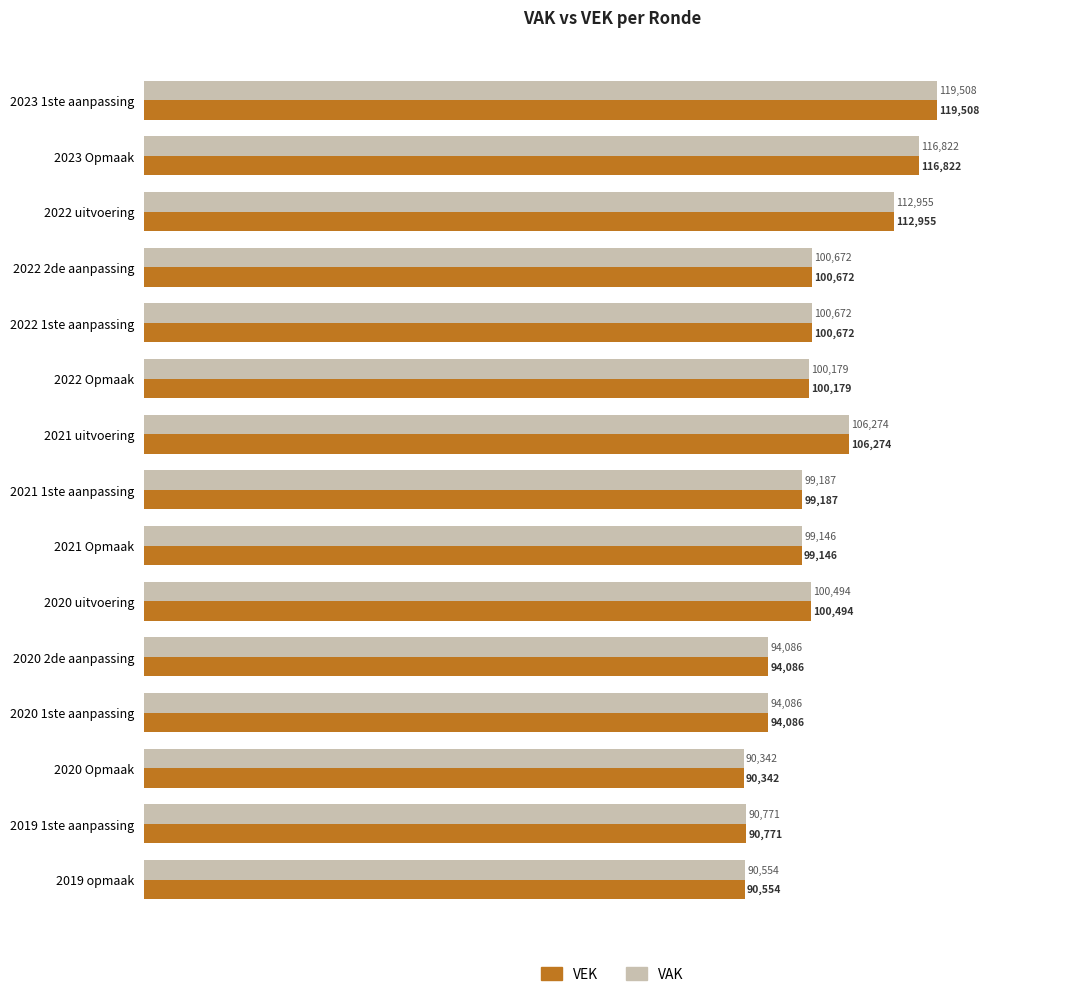

What is the minimum value shown in the chart?

90342